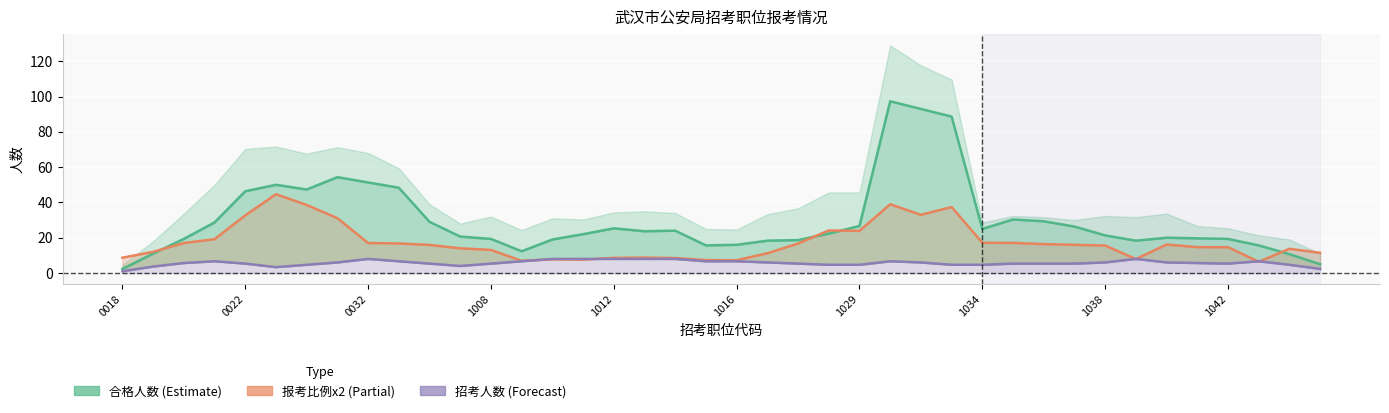

Reading right to left, transcribe all the data shown in this chart.

合格人数: 5.0	10.7	15.7	19.3	19.7	20.0	18.3	21.3	26.3	29.3	30.3	25.0	88.7	93.0	97.3	26.7	22.3	18.7	18.3	16.0	15.7	24.0	23.7	25.3	22.0	19.0	12.3	19.3	20.7	29.0	48.3	51.3	54.3	47.3	50.0	46.3	28.7	19.3	11.0	2.3
报考比例(x2): 11.4	13.7	6.4	14.6	14.7	16.2	7.9	15.6	16.0	16.4	17.1	17.2	37.4	33.0	39.0	23.9	24.1	16.7	11.2	7.2	7.3	8.5	8.8	8.6	7.6	7.8	6.9	13.1	14.0	15.9	16.7	17.0	31.1	38.6	44.7	32.7	19.2	17.0	12.0	8.7
招考人数: 2.3	4.7	6.7	5.3	5.7	6.0	8.0	6.0	5.3	5.3	5.3	4.7	4.7	6.0	6.7	4.7	4.7	5.3	6.0	6.7	6.7	8.0	8.0	8.0	8.0	8.0	6.7	5.3	4.0	5.3	6.7	8.0	6.0	4.7	3.3	5.3	6.7	5.7	3.7	1.0